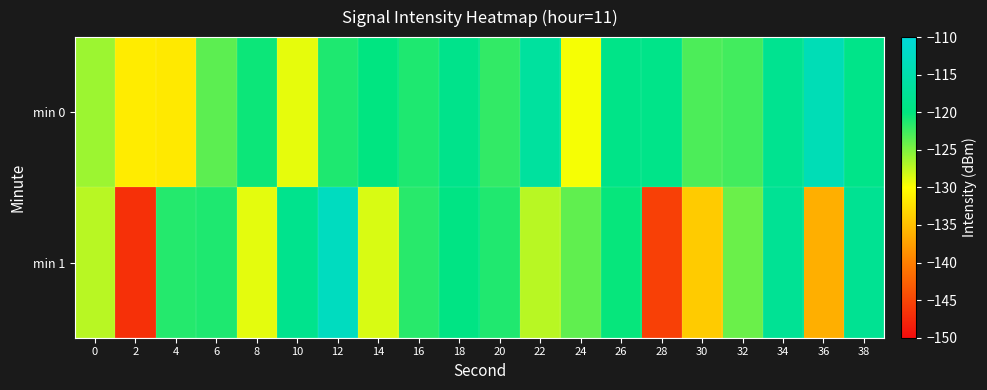

Reading left to right, list all the values displayed in this chart.

min 0: 0=-126.1	2=-131.4	4=-131.7	6=-123.6	8=-120.5	10=-129.0	12=-121.2	14=-119.8	16=-121.2	18=-118.7	20=-122.0	22=-116.6	24=-129.6	26=-119.0	28=-119.0	30=-123.0	32=-122.6	34=-118.1	36=-113.8	38=-119.0
min 1: 0=-127.2	2=-146.8	4=-121.5	6=-121.2	8=-129.0	10=-118.4	12=-112.9	14=-128.5	16=-121.6	18=-119.5	20=-121.3	22=-127.3	24=-123.8	26=-120.3	28=-145.5	30=-134.1	32=-124.2	34=-117.6	36=-136.2	38=-117.9